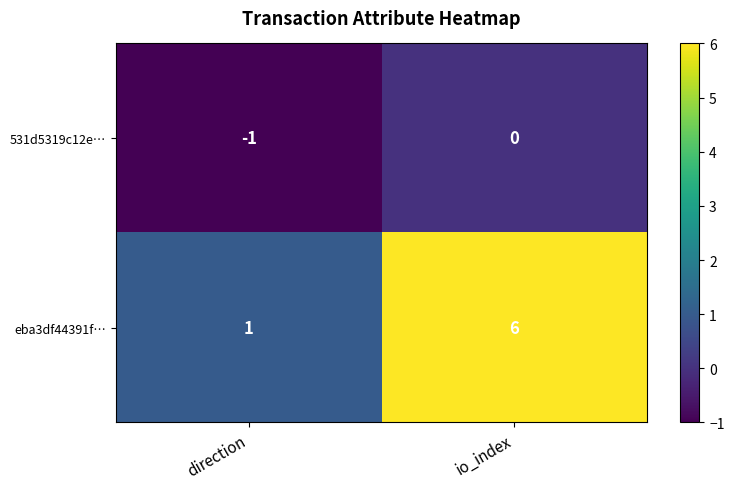

What is the approximate value of eba3df44391f… at io_index?

6